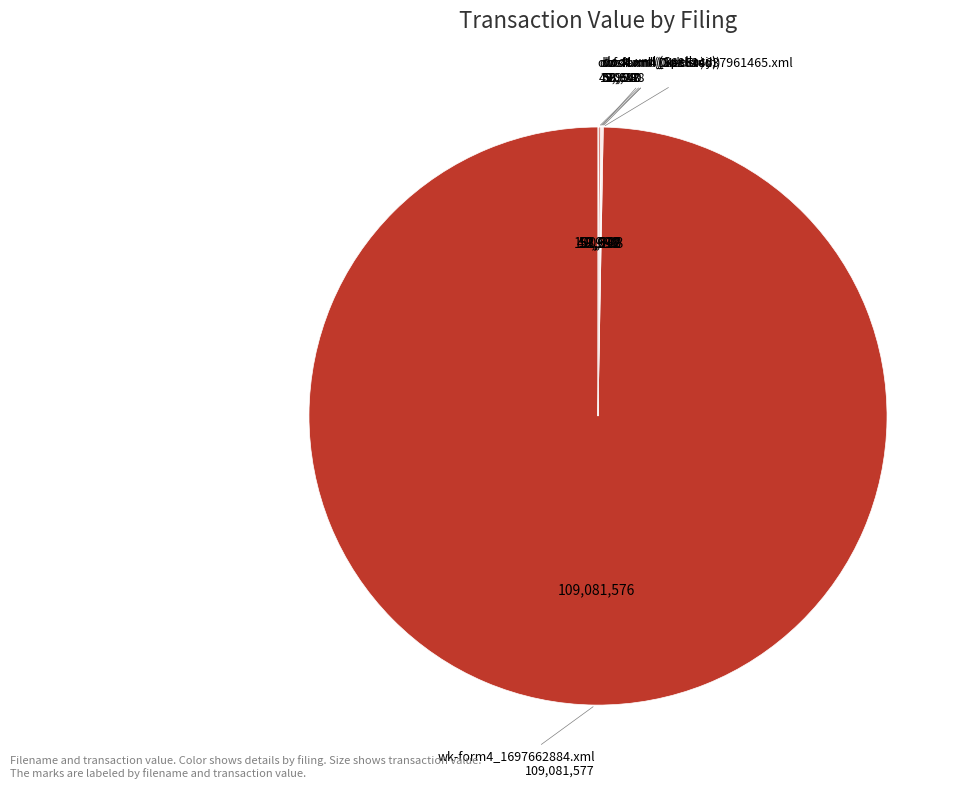

The wk-form4_1697662884.xml slice represents 100% of the pie. True or false?

True